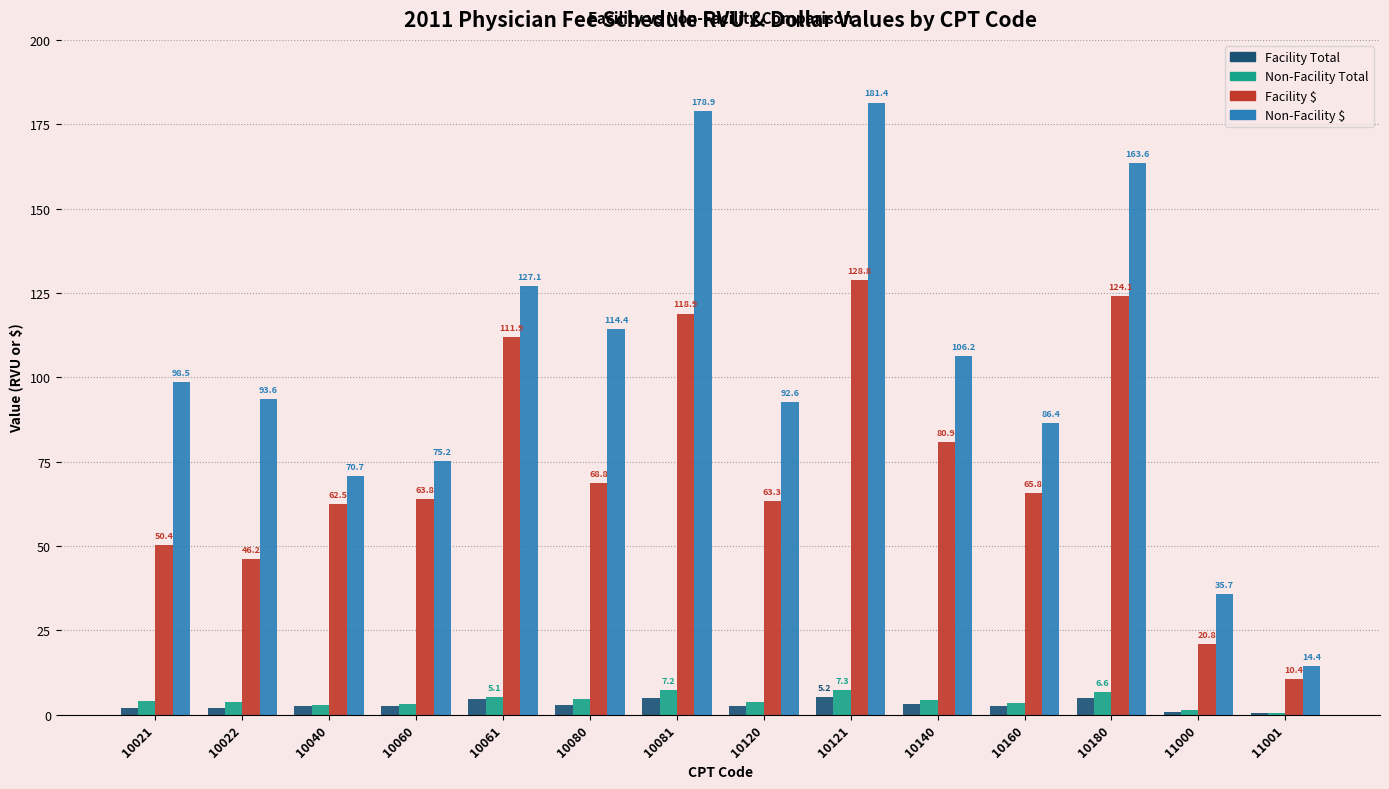

Which category has the highest value across all series?

10121